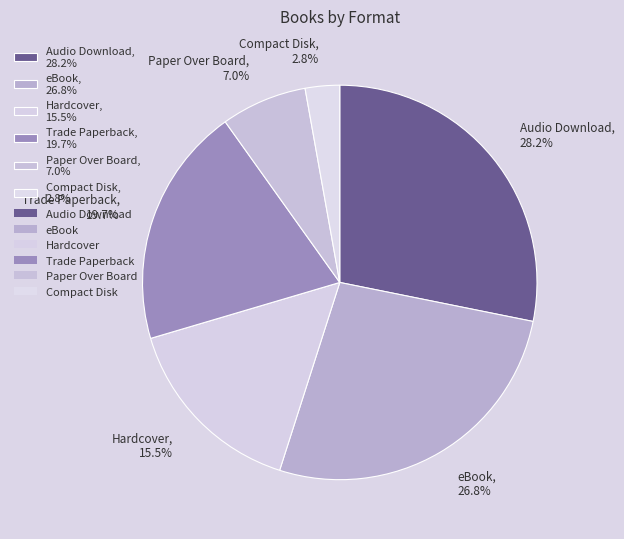

What percentage do Compact Disk, 2.8% and Hardcover, 15.5% together represent?

18.3%